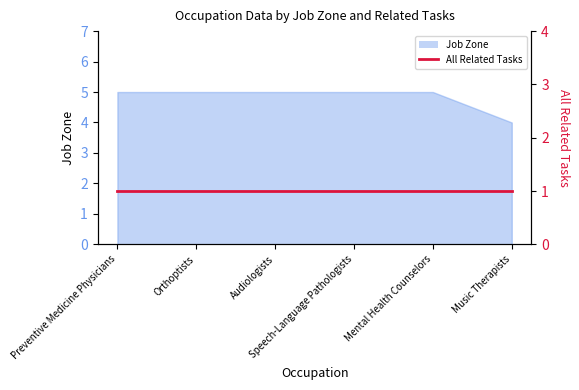

What is the label of the 4th point from the right?

Audiologists